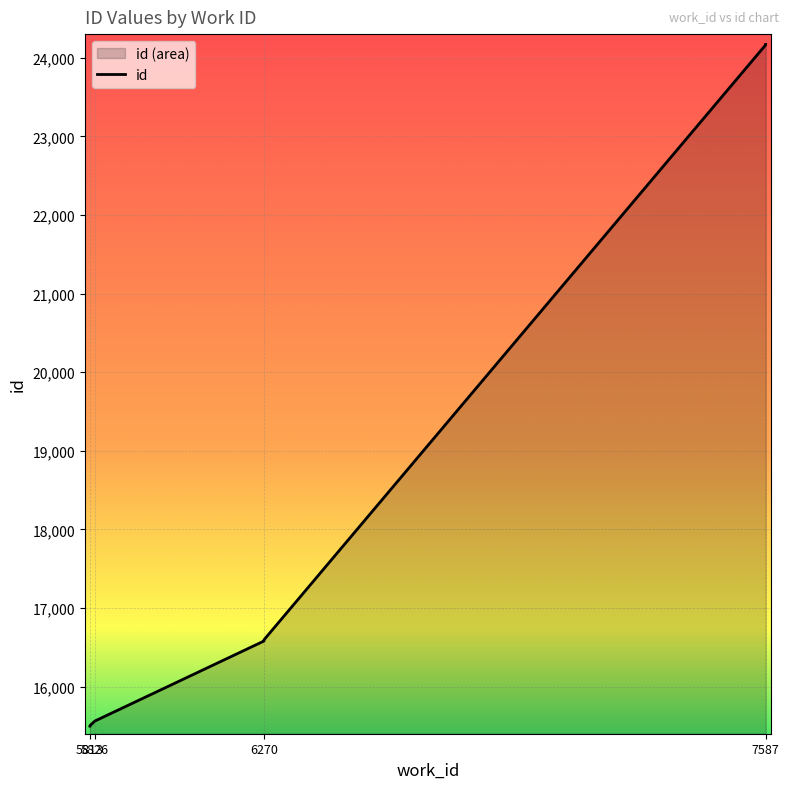

What is the minimum value shown in the chart?

15497